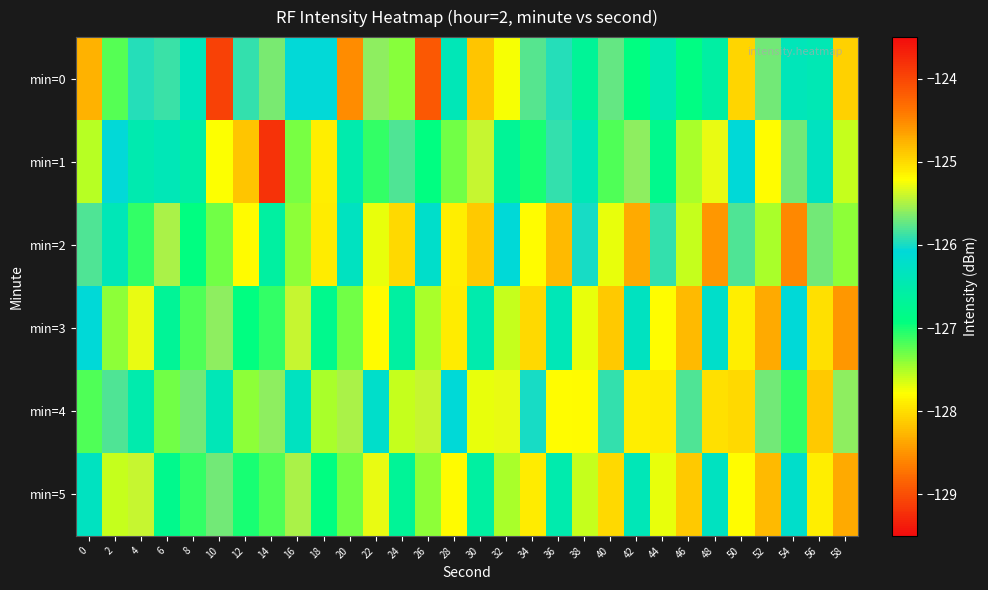

Rank the series at 30 from highest to lowest value.

min=0, min=2, min=1, min=3, min=5, min=4